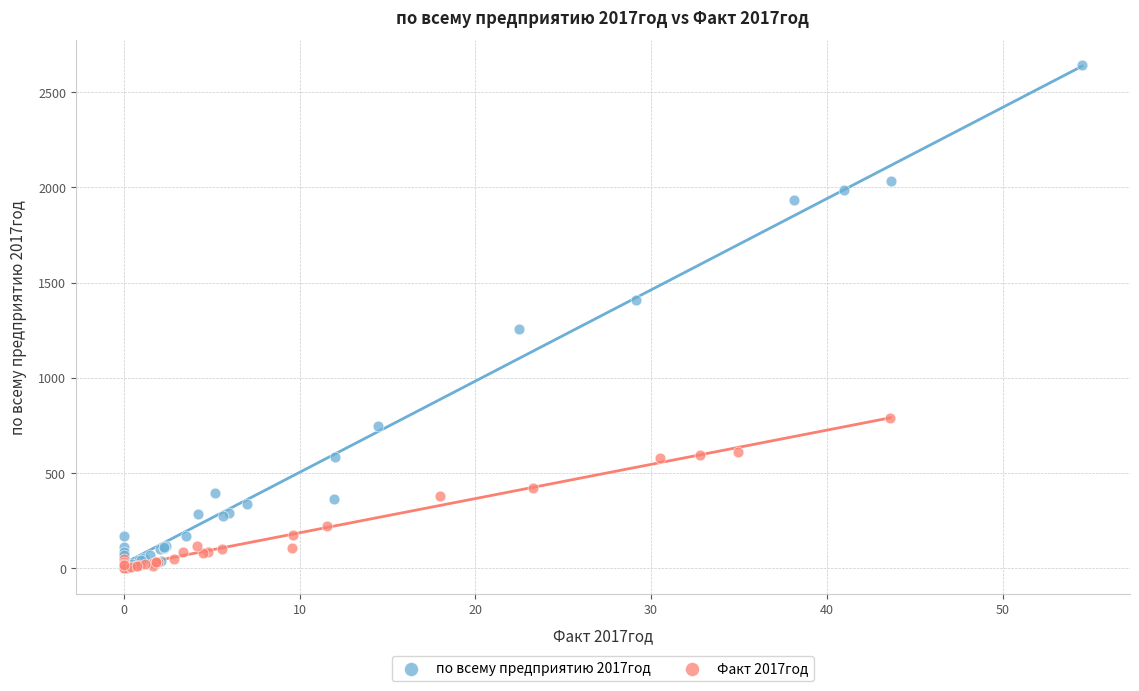

Which series reaches the maximum Y coordinate?

по всему предприятию 2017год